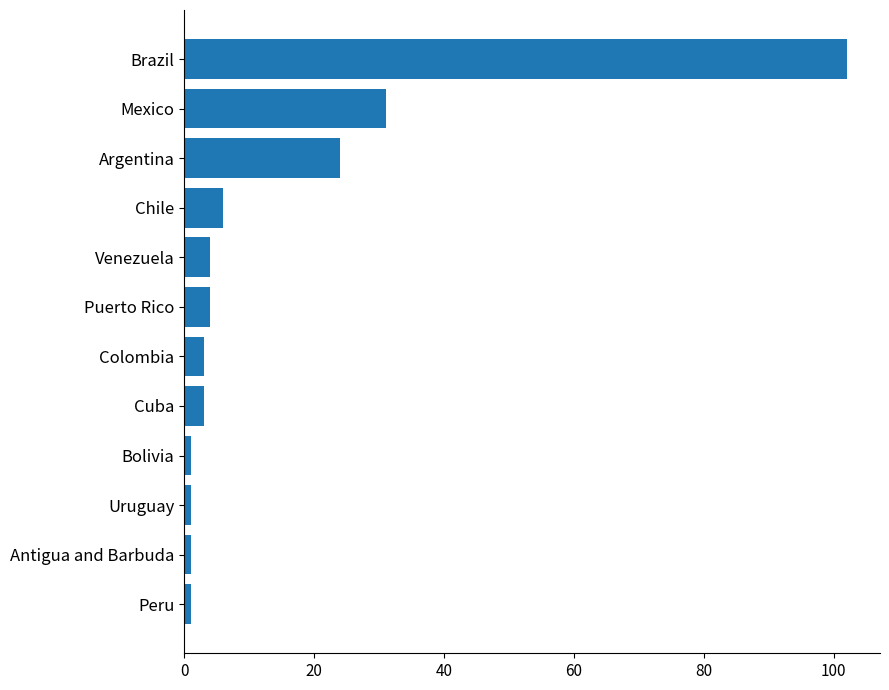

How many values are below 4?

6